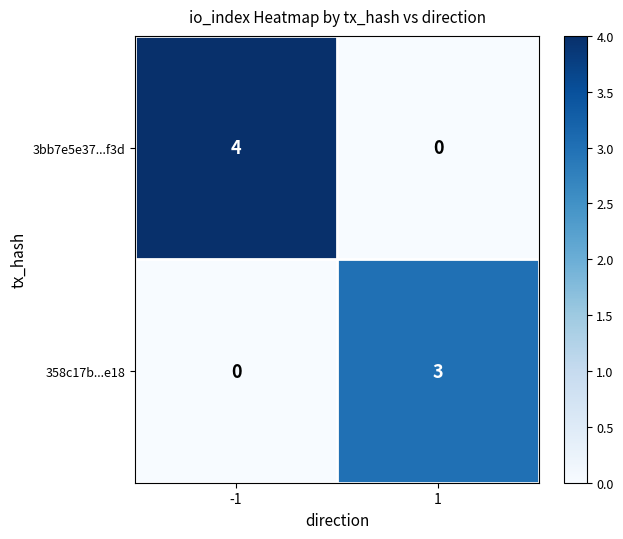

At which category does the chart reach its peak across all series?

-1